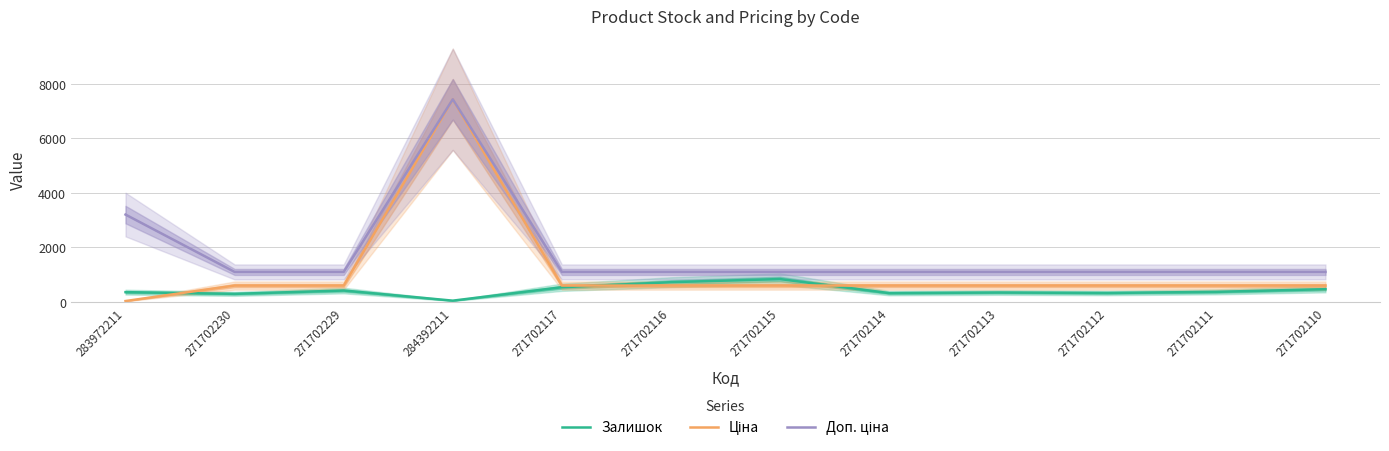

Where does the Залишок series first go above 369?

271702229